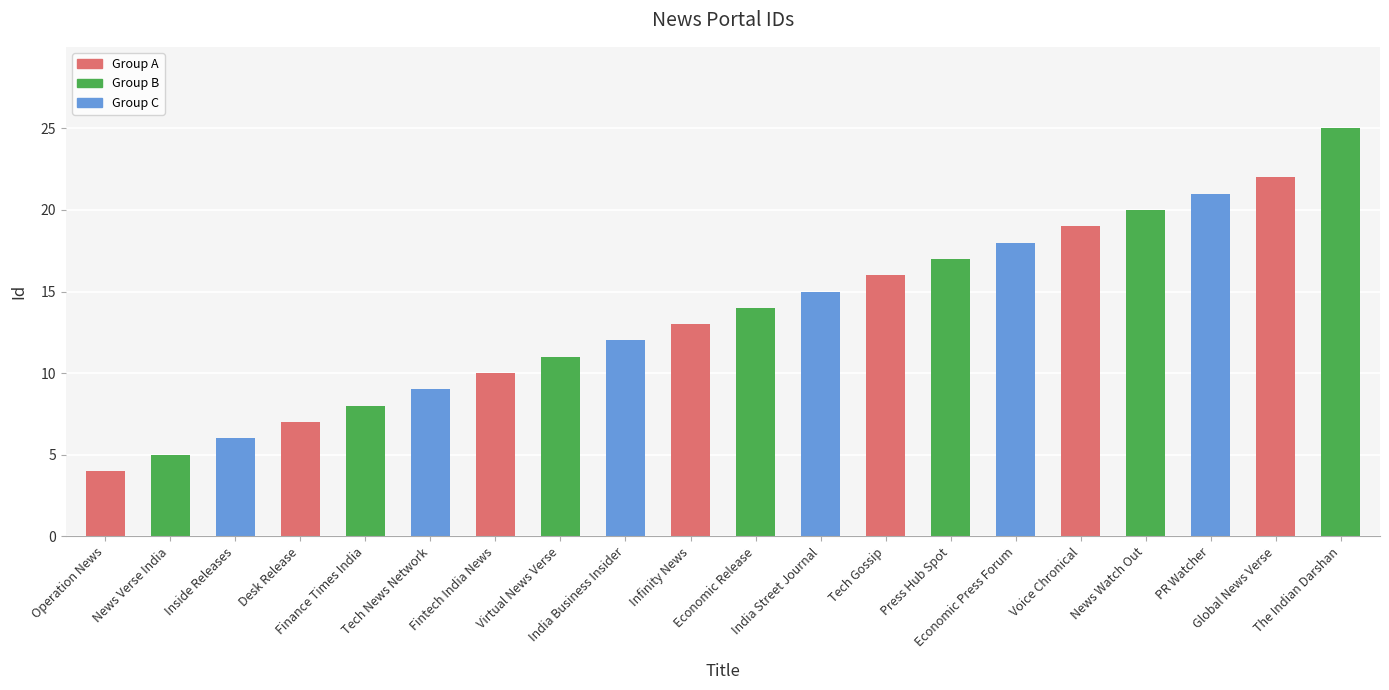

What is the sum of all values?

272